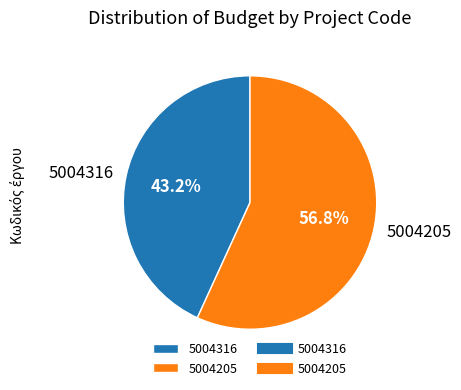

What percentage is NOT represented by 5004316?

56.8%